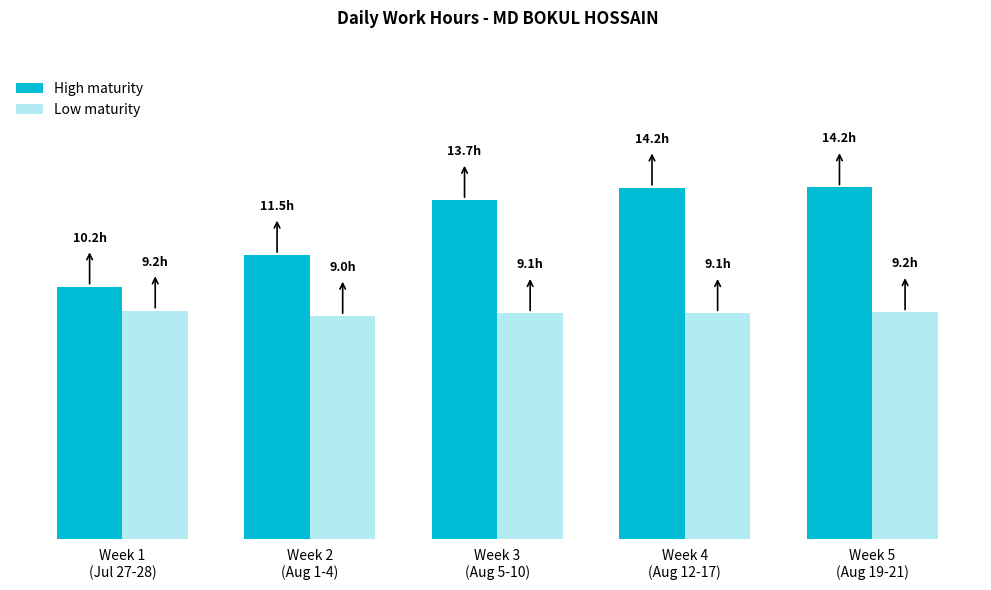

Which series has the widest spread of values?

High maturity